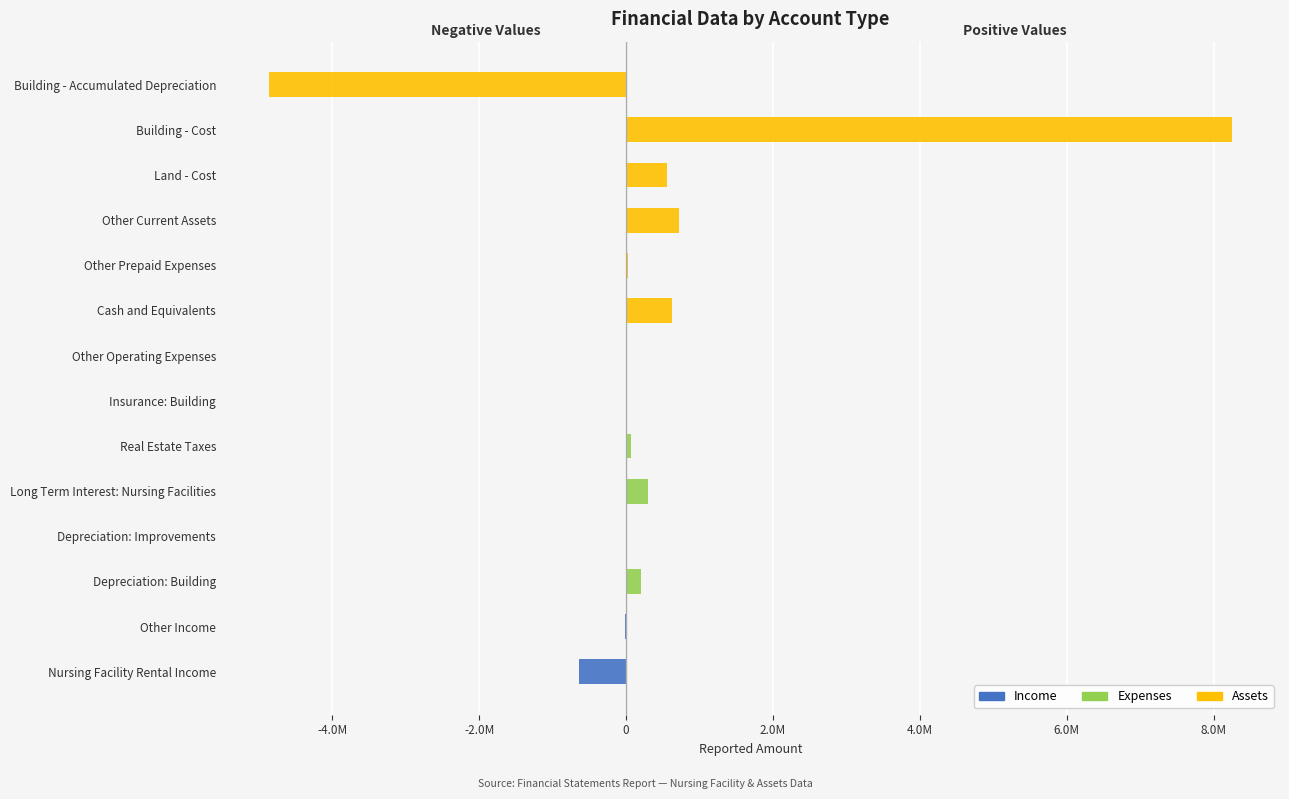

The Expenses series shows 12861 at Insurance: Building. True or false?

True